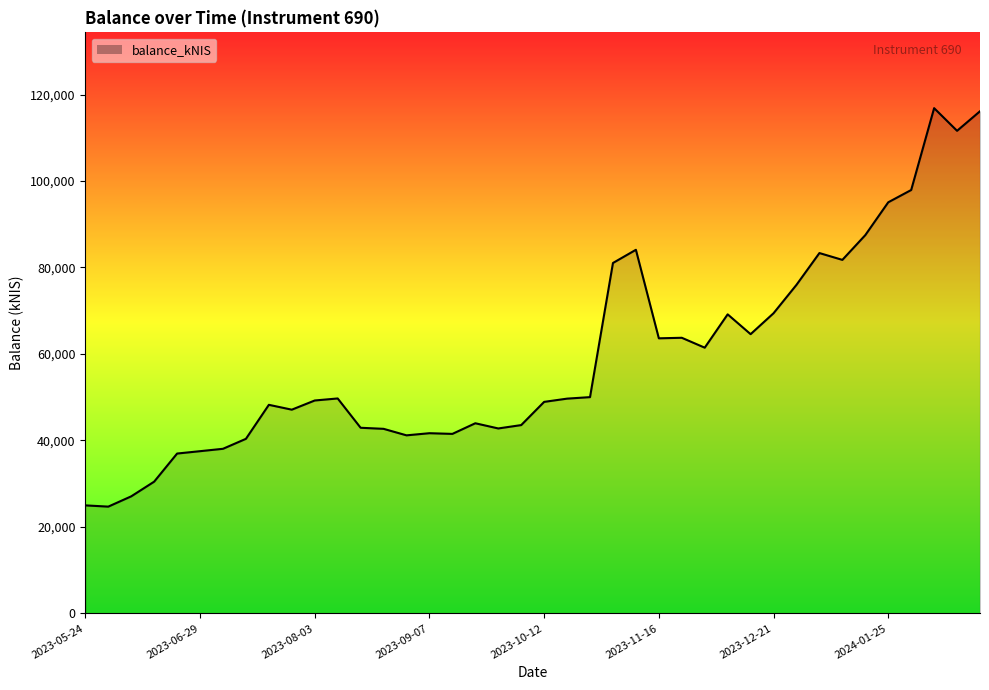

True or false: there are more than 2 points higher than both neighbors.

True